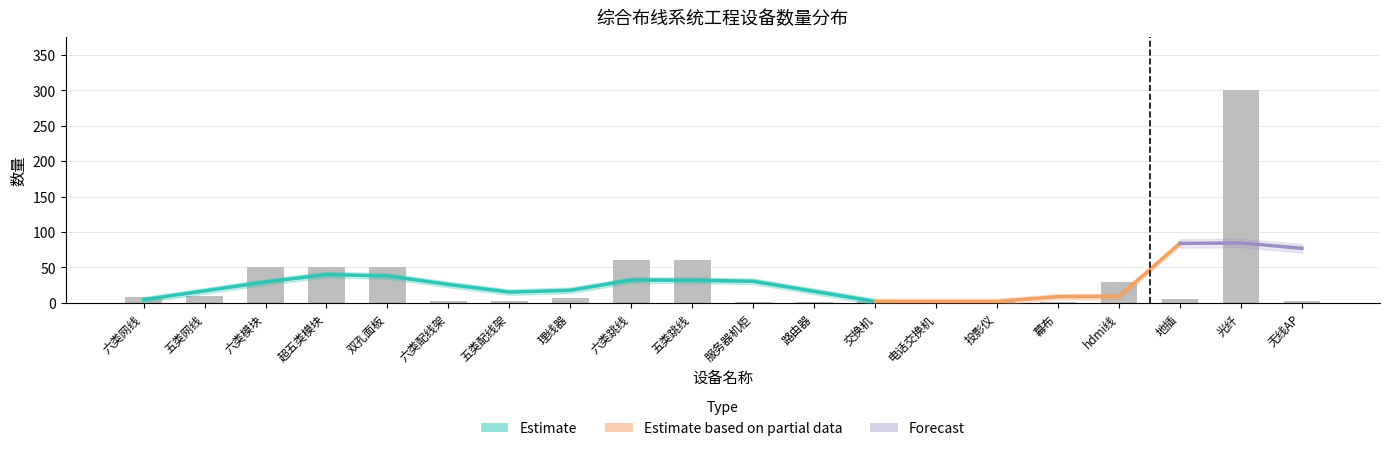

The value at 交换机 is 3. True or false?

True